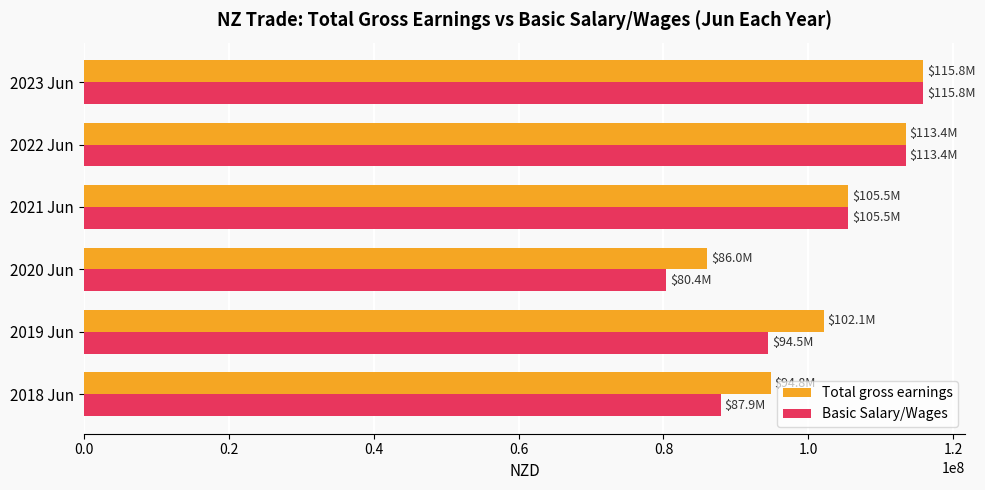

What is the difference between the highest and lowest values at 2018 Jun?

6965000